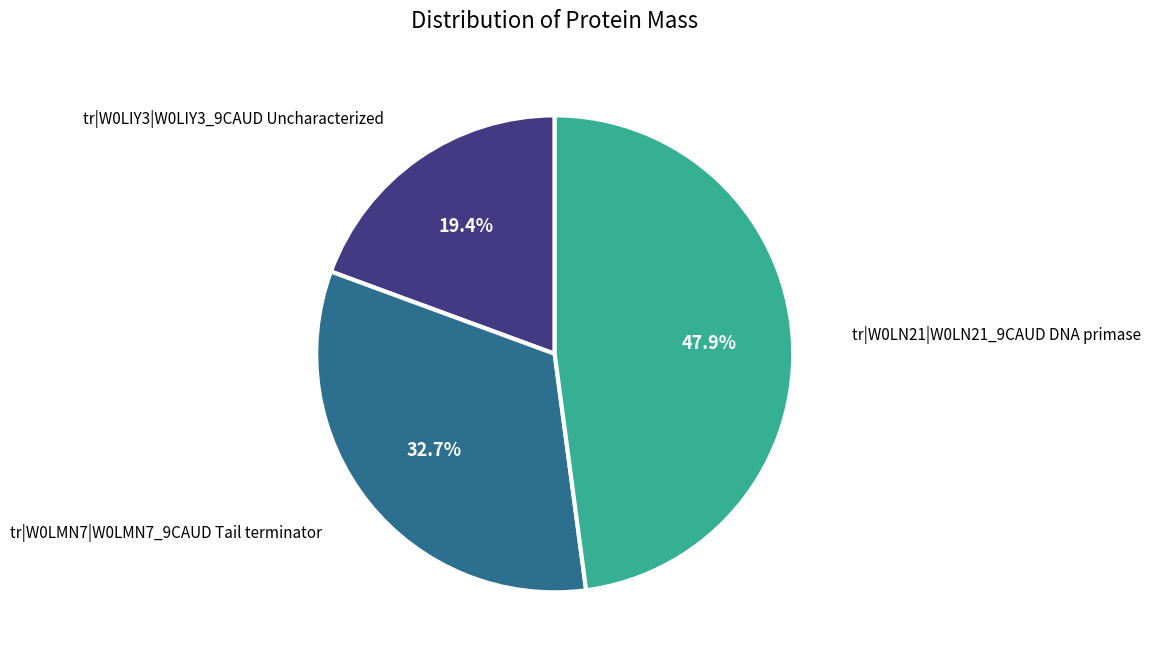

Combined, what portion of the pie is tr|W0LMN7|W0LMN7_9CAUD Tail terminator and tr|W0LN21|W0LN21_9CAUD DNA primase?

80.6%